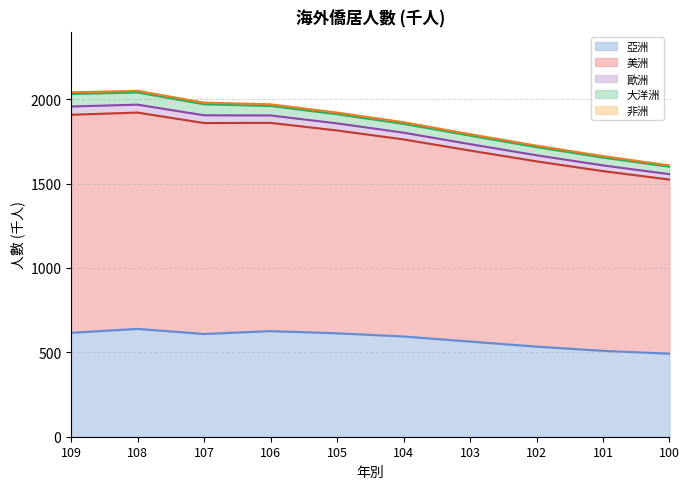

What is the maximum value shown in the chart?

2050